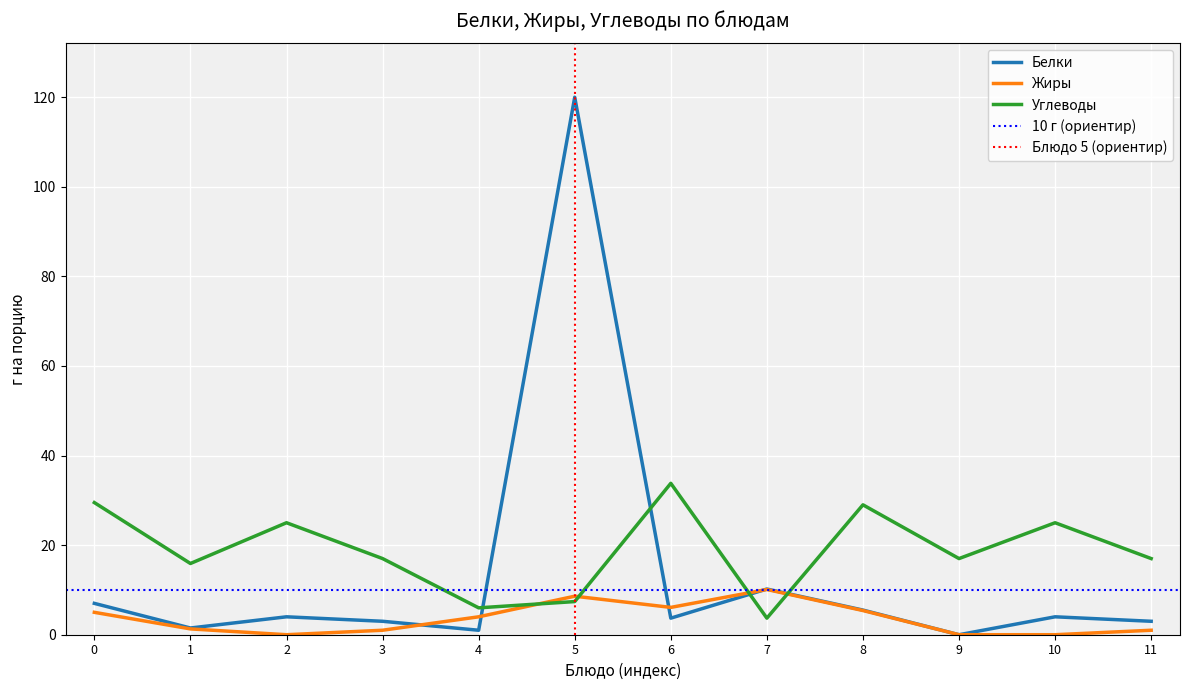

Is the value of Жиры at 3 greater than the value of Углеводы at 5?

No